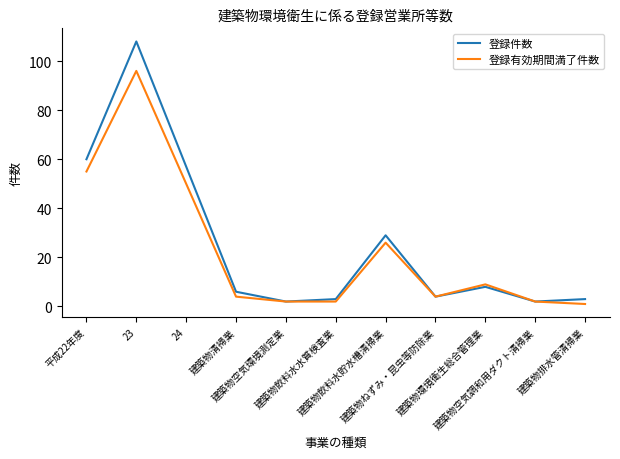

Reading right to left, transcribe all the data shown in this chart.

登録件数: 建築物排水管清掃業=3	建築物空気調和用ダクト清掃業=2	建築物環境衛生総合管理業=8	建築物ねずみ・昆虫等防除業=4	建築物飲料水貯水槽清掃業=29	建築物飲料水水質検査業=3	建築物空気環境測定業=2	建築物清掃業=6	24=57	23=108	平成22年度=60
登録有効期間満了件数: 建築物排水管清掃業=1	建築物空気調和用ダクト清掃業=2	建築物環境衛生総合管理業=9	建築物ねずみ・昆虫等防除業=4	建築物飲料水貯水槽清掃業=26	建築物飲料水水質検査業=2	建築物空気環境測定業=2	建築物清掃業=4	24=50	23=96	平成22年度=55